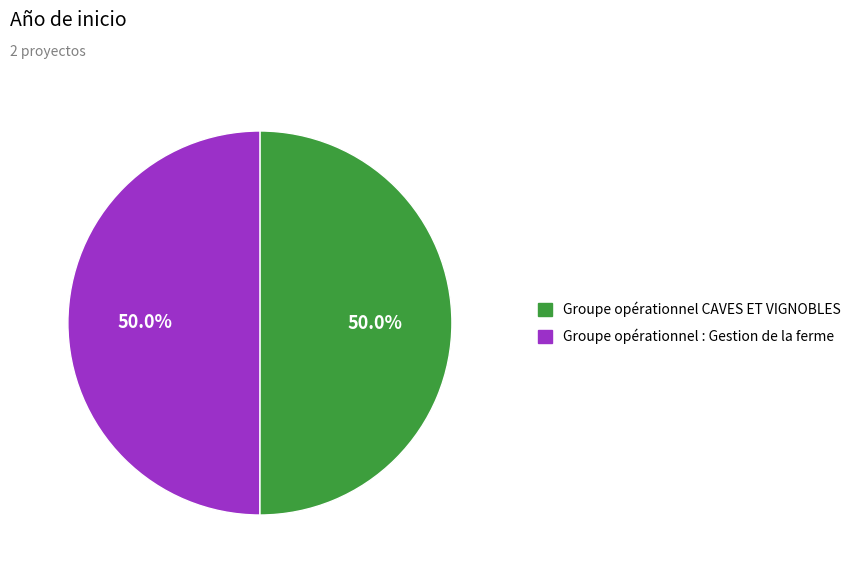

Approximately how many times larger is the value at Groupe opérationnel : Gestion de la ferme compared to Groupe opérationnel CAVES ET VIGNOBLES?

1.0